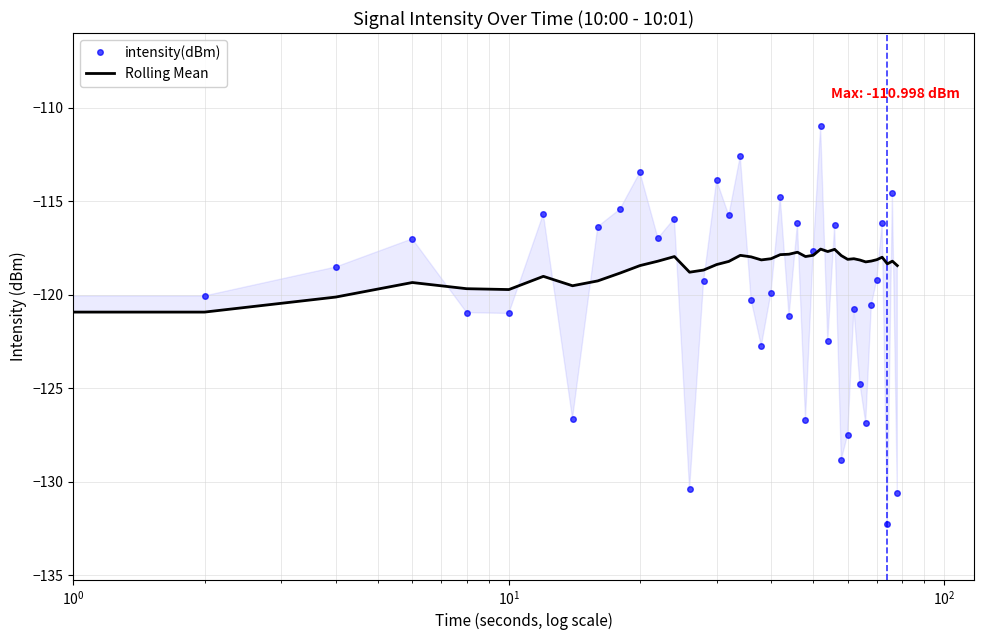

True or false: Rolling Mean and intensity(dBm) intersect in this chart.

True